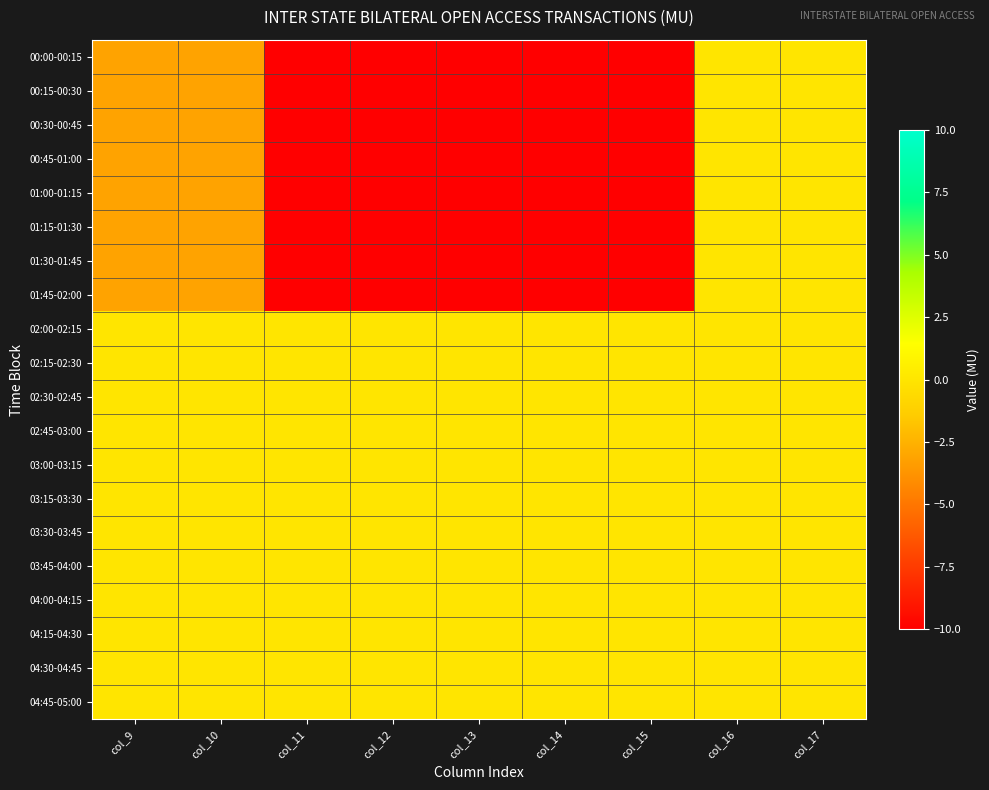

Between col_13 and col_9, which is larger?

col_9